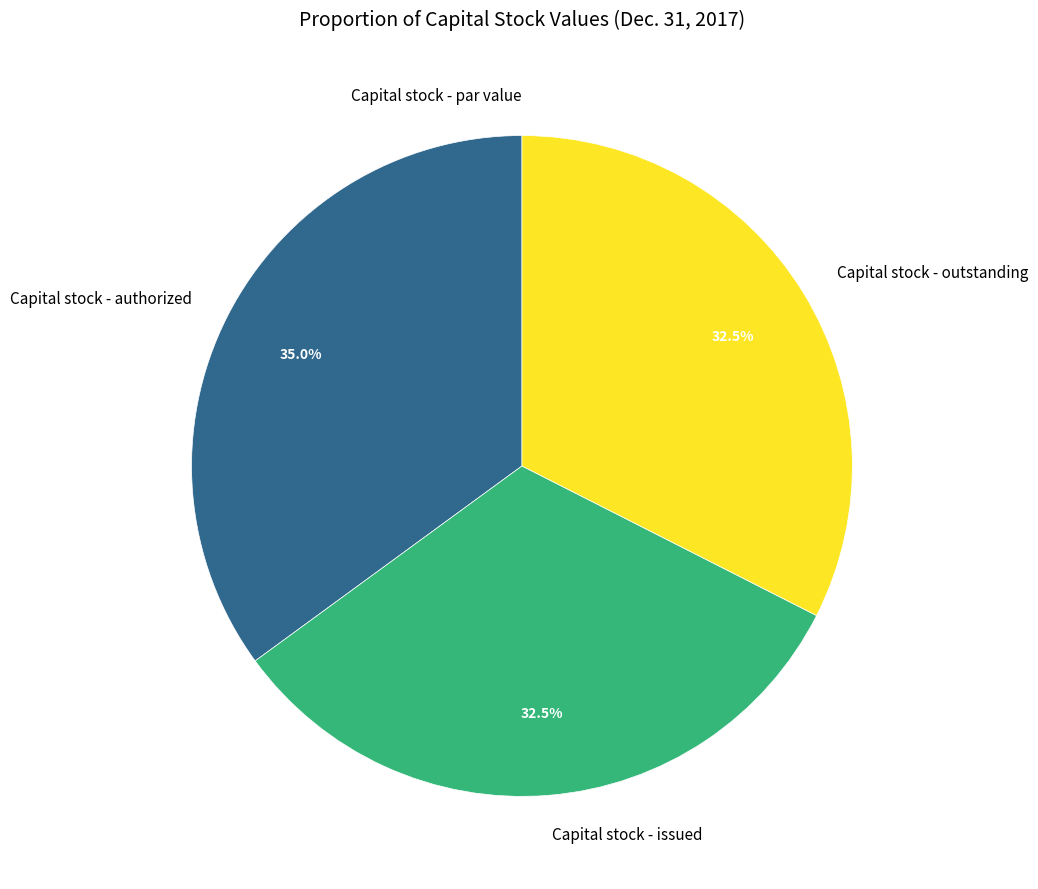

Which slice is the largest?

Capital stock - authorized